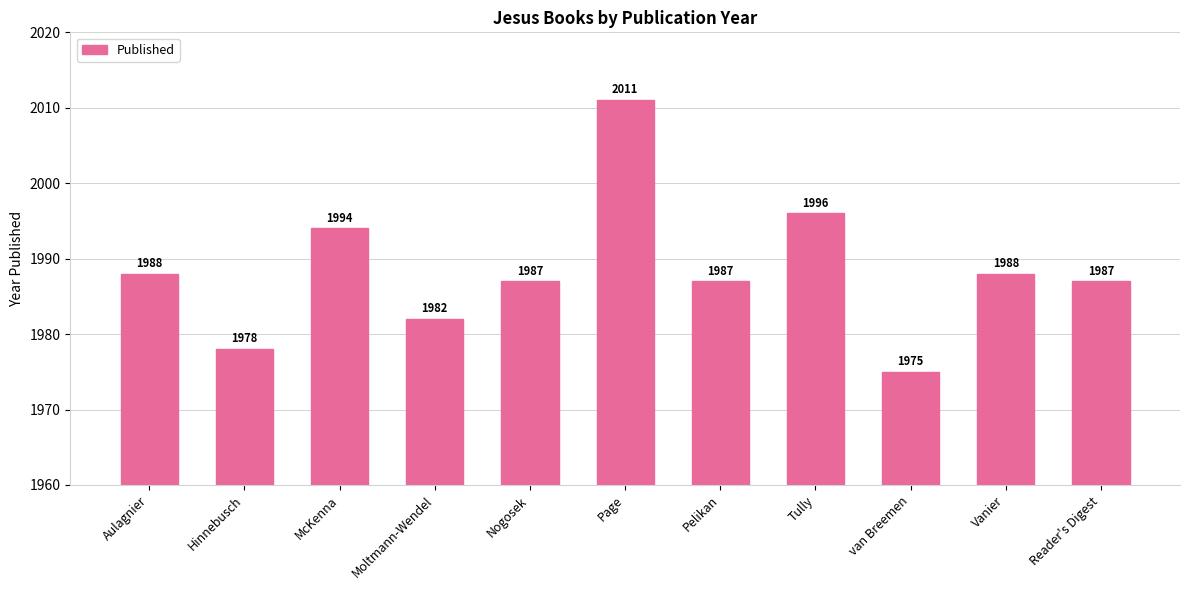

What is the change in value from Hinnebusch to Page?

+33